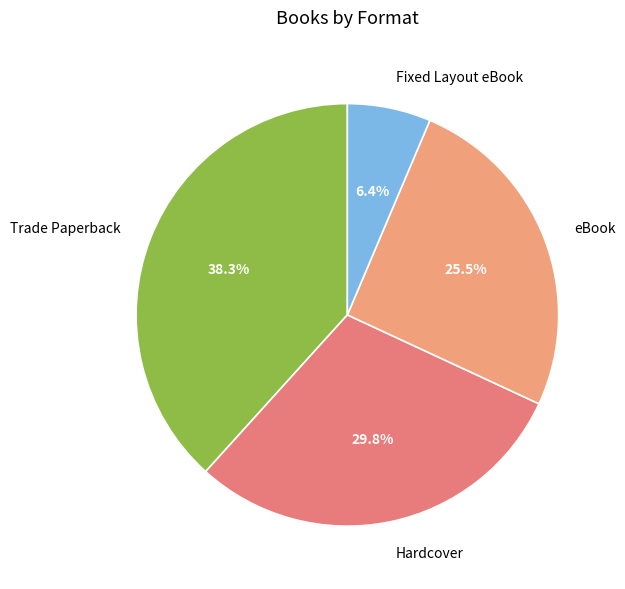

Is there a majority slice in this chart?

No